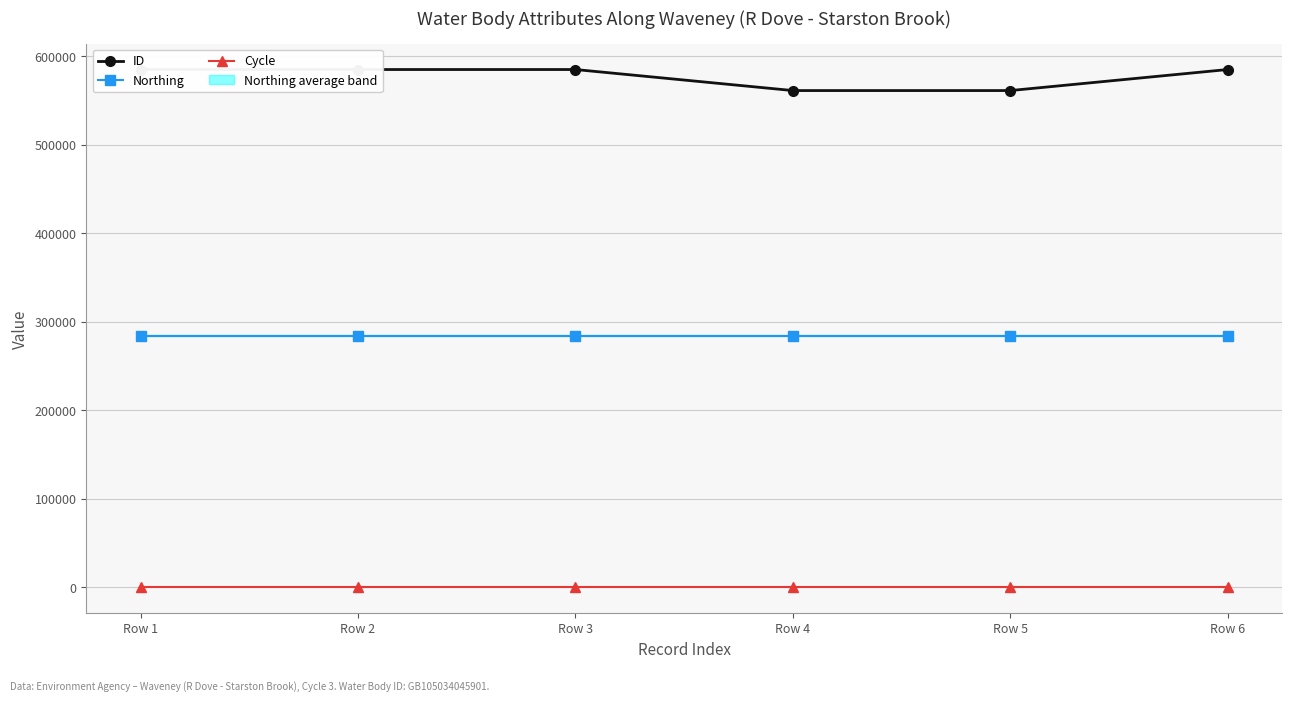

Between Row 3 and Row 4, which series saw the biggest shift?

ID